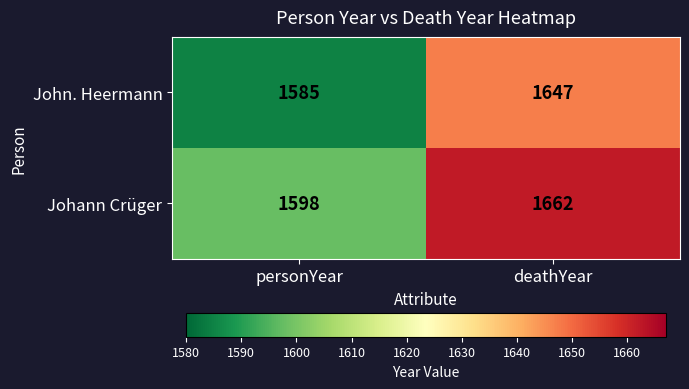

At personYear, list the series in order from largest to smallest.

Johann Crüger, John. Heermann